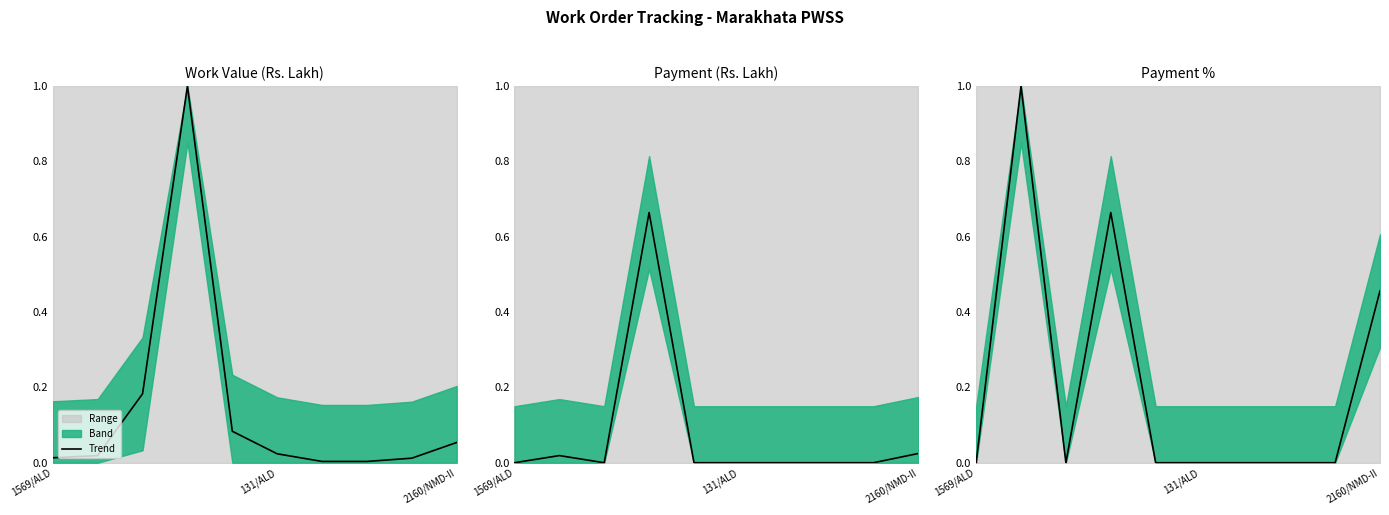

Count the number of categories in the chart.

10